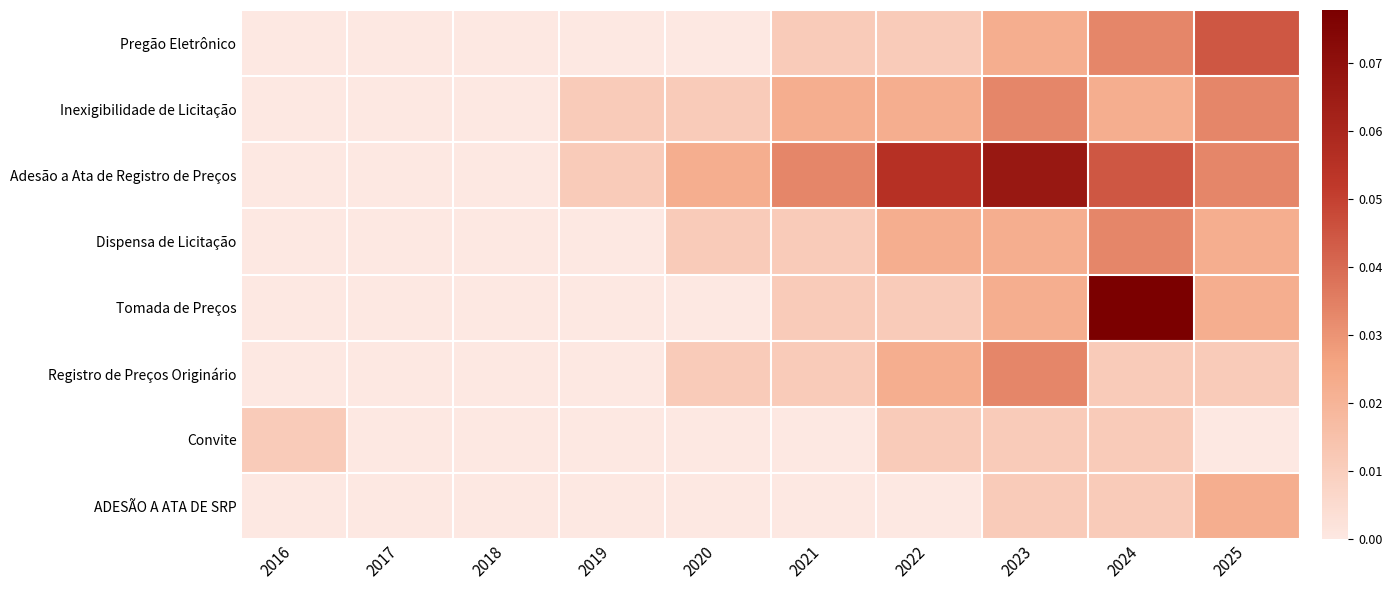

At which category does the chart reach its peak across all series?

2024